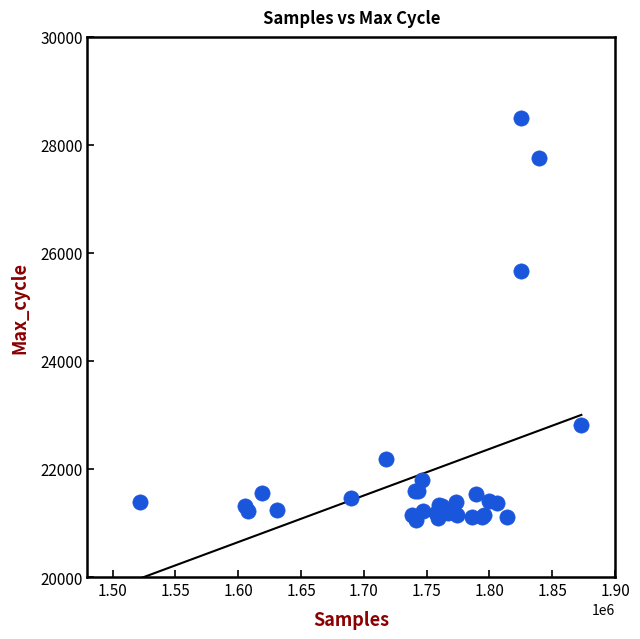

What Y value in the scatter plot is closest to 24774?

25674